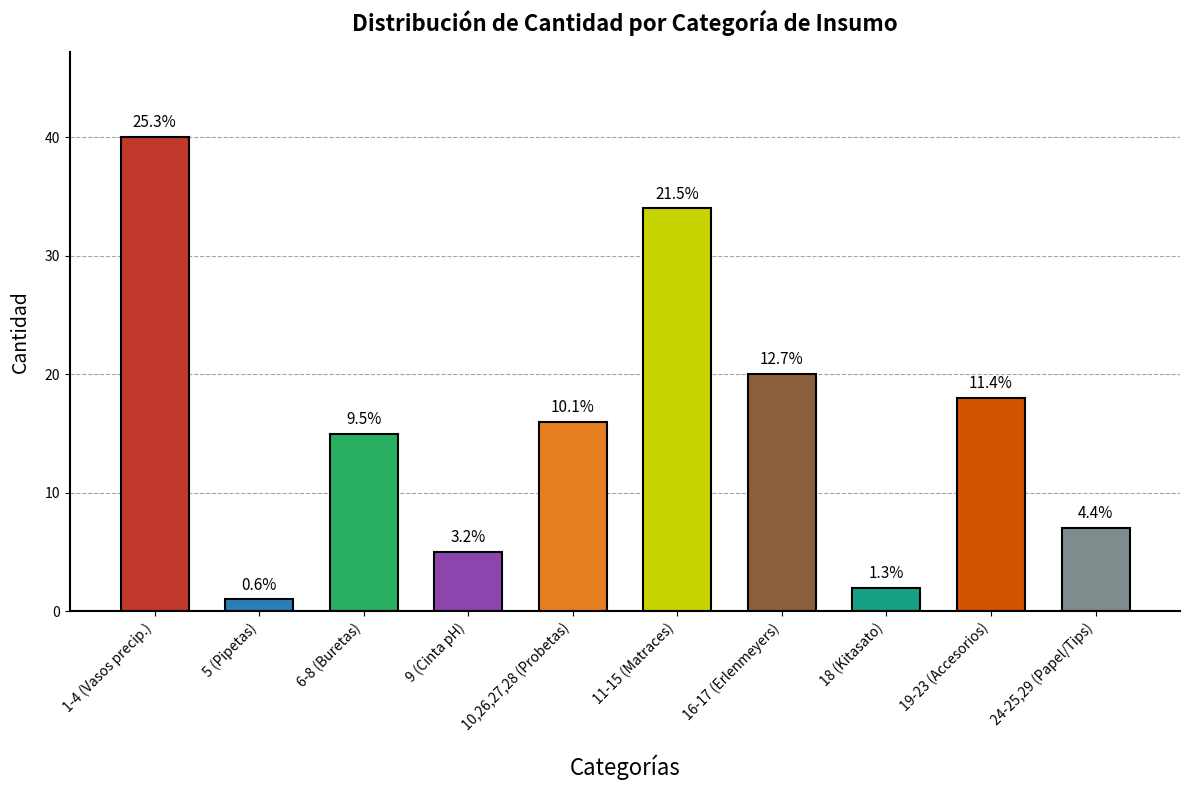

What is the approximate value at 9 (Cinta pH)?

5